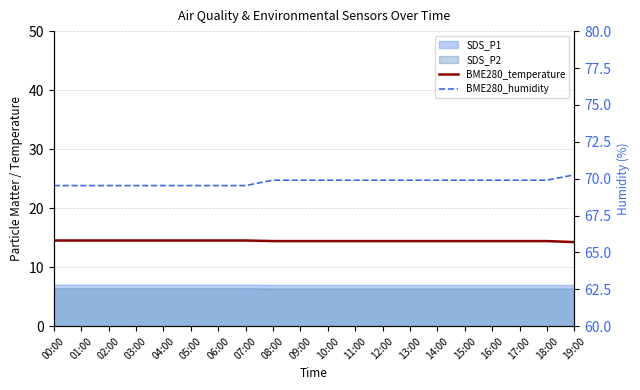

Which category has the lowest value across all series?

19:00